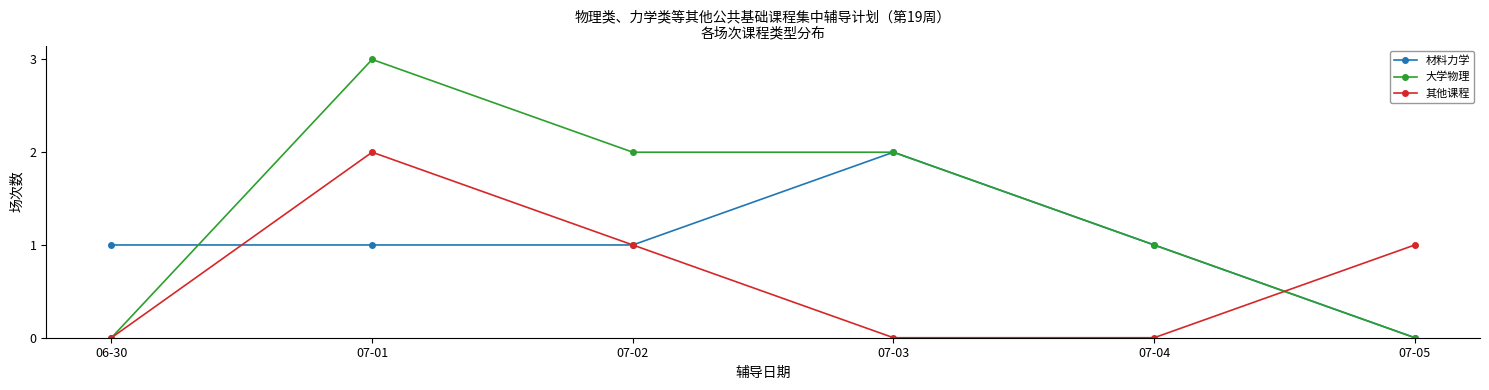

What is the sum of all 其他课程 values?

4